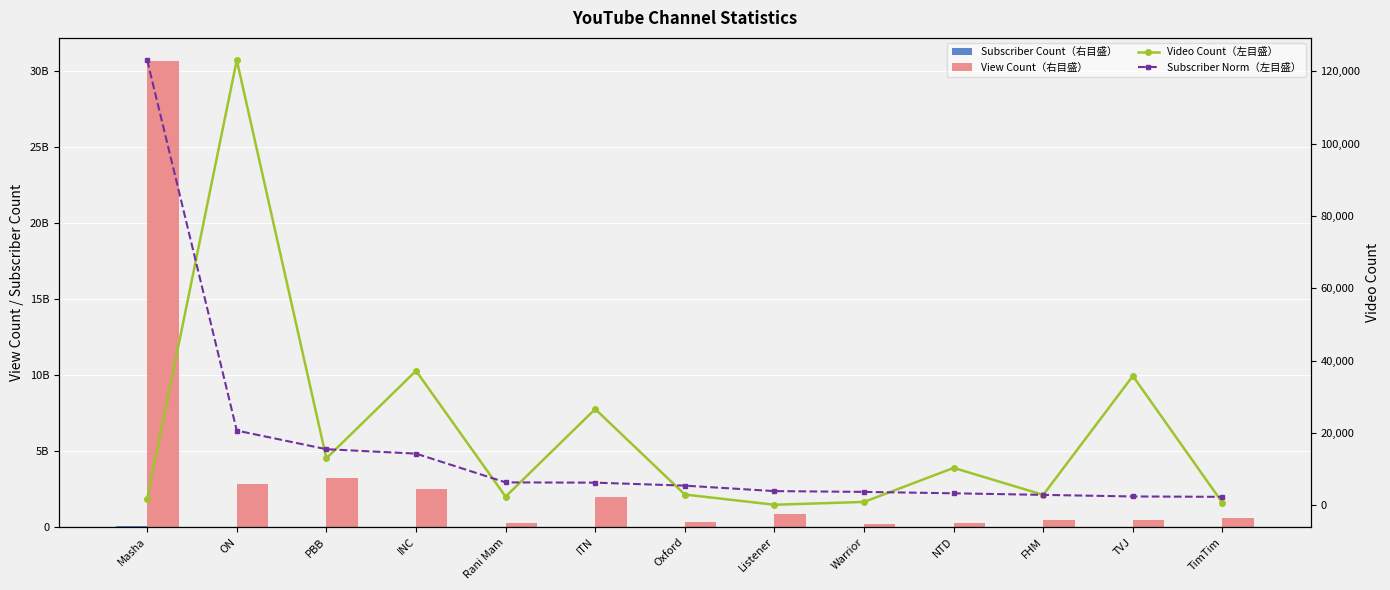

The Subscriber Count（右目盛） series shows 1190000.0 at FHM. True or false?

True